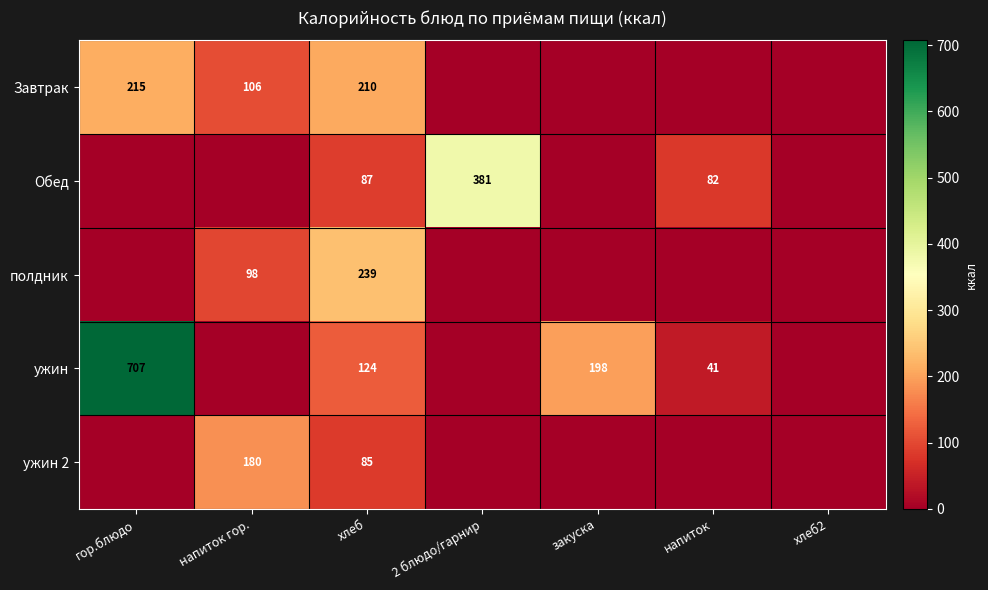

Which label corresponds to the largest value in the chart?

гор.блюдо